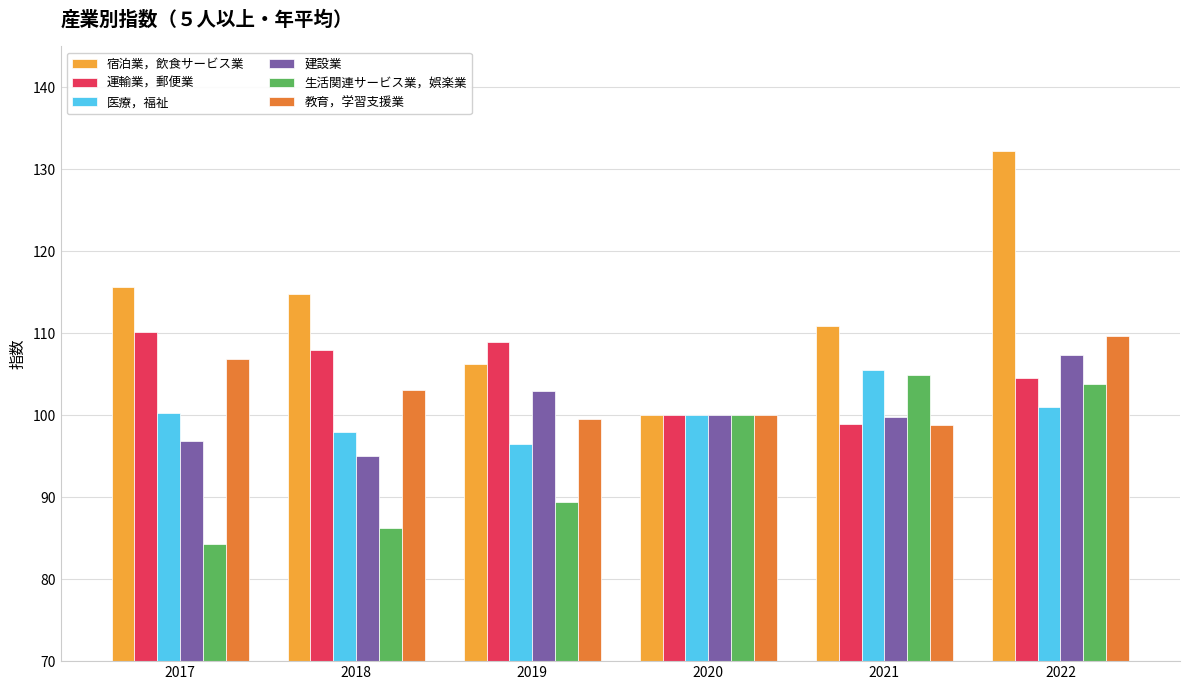

True or false: 建設業 has a value of 96.9 at 2017.

True